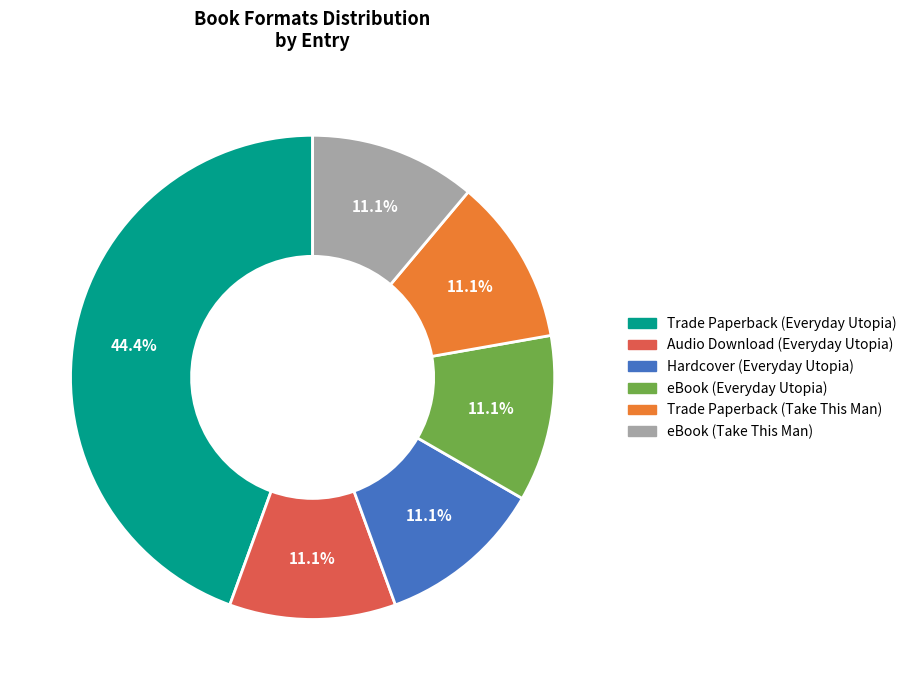

To the nearest percent, what is the combined percentage of Trade Paperback (Everyday Utopia) and eBook (Everyday Utopia)?

56%